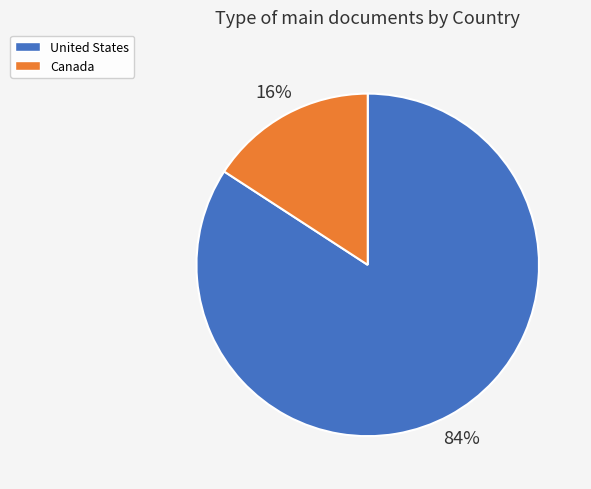

To the nearest percent, what is the difference between the largest and smallest slice percentages?

68%